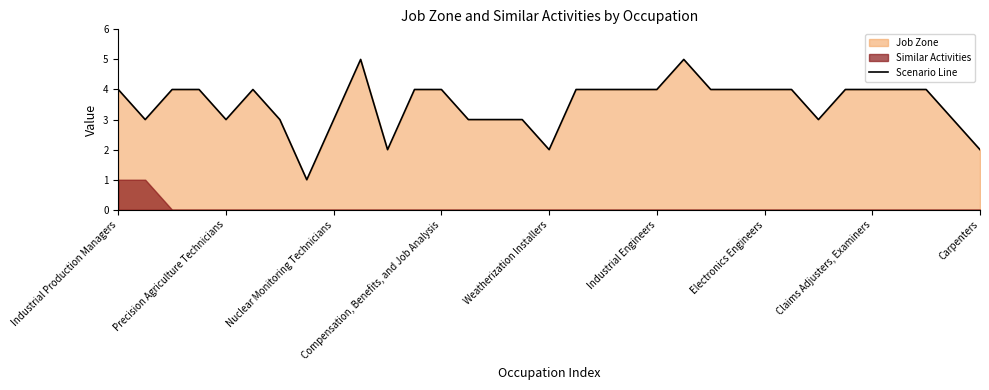

What is the maximum value shown in the chart?

5